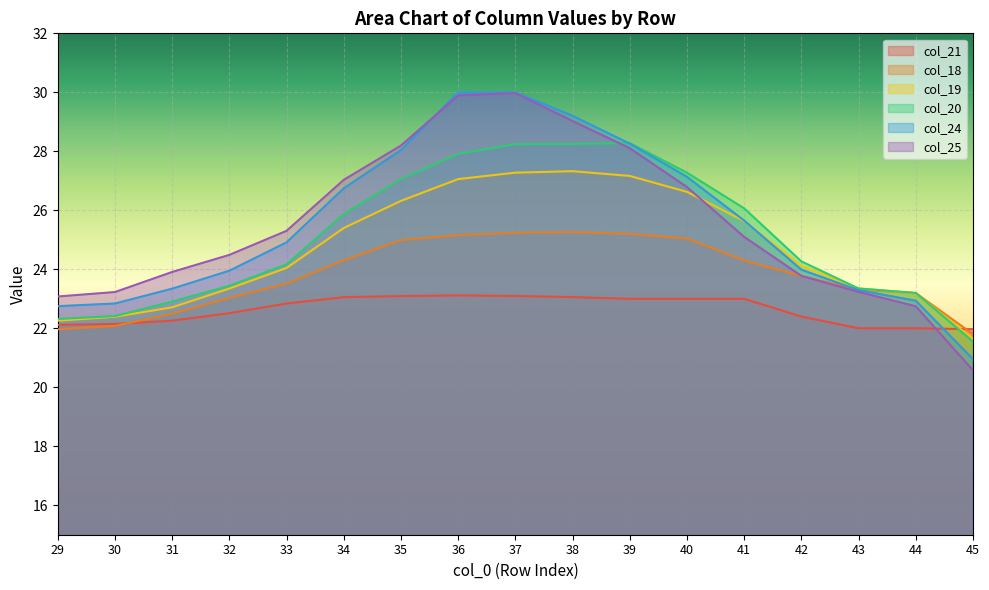

Where is col_25 nearest to the value 25?

41